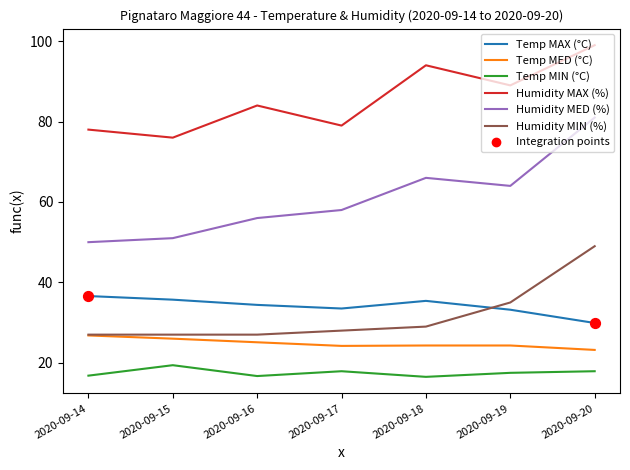

True or false: Humidity MAX (%) and Temp MED (°C) cross at least once.

False